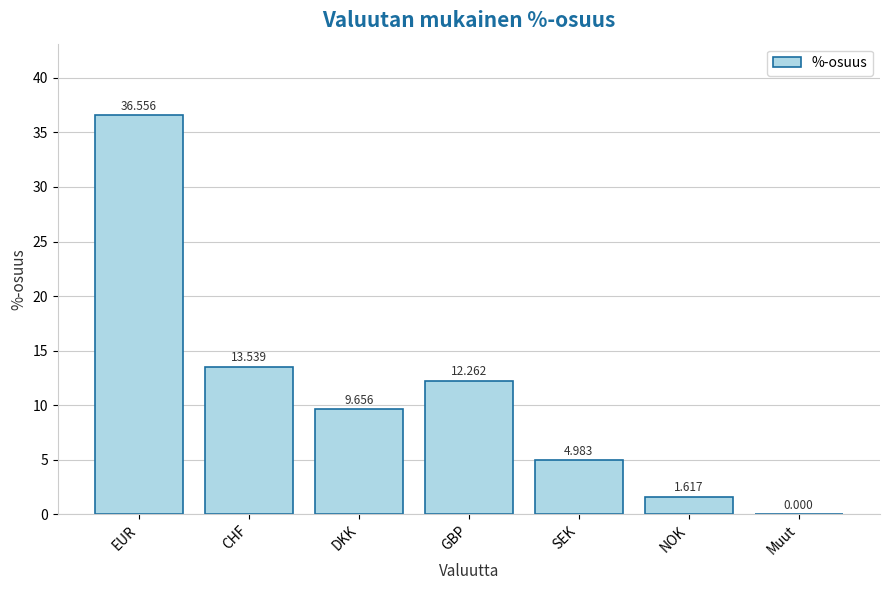

Count the number of categories in the chart.

7